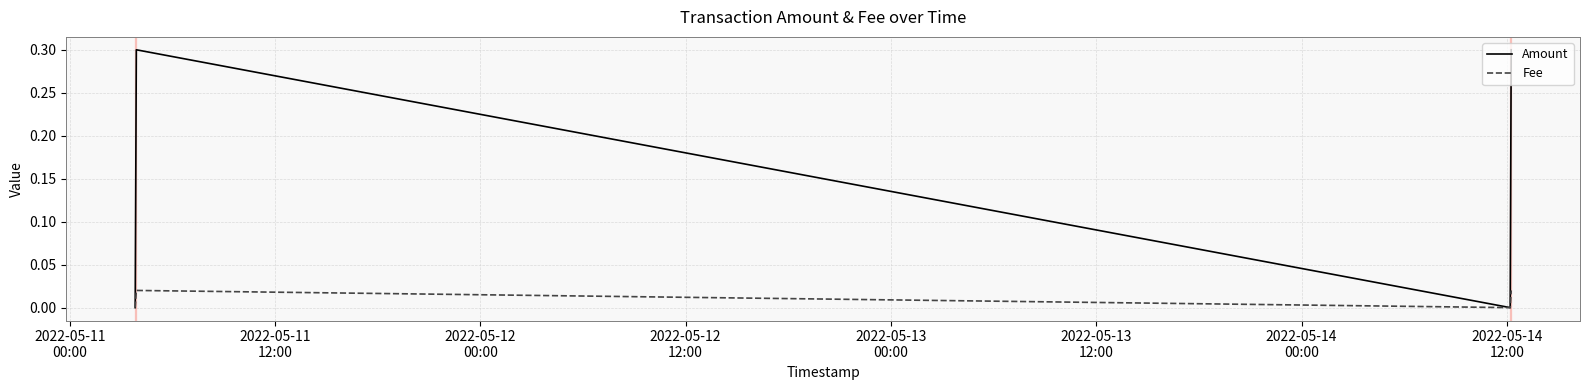

Rank the series by their average value, from highest to lowest.

Amount, Fee